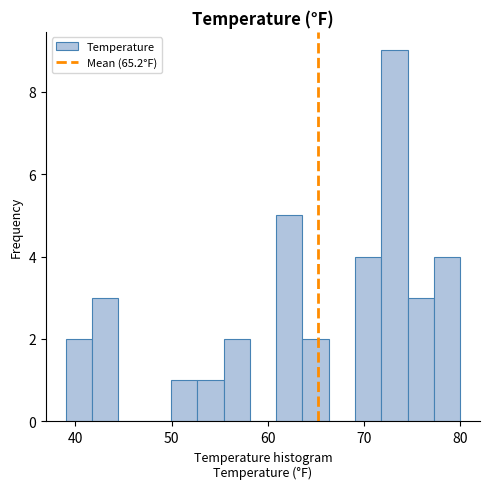

Read against the x-axis, roughly where is the centre of the tallest bar?

73